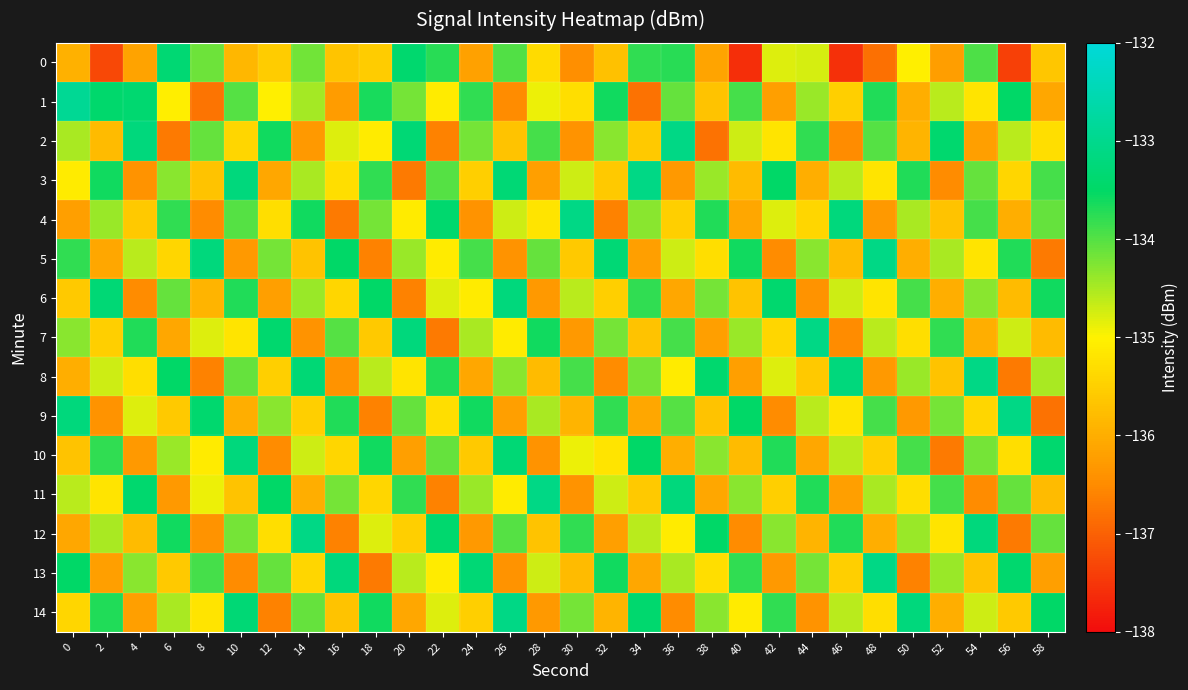

At which category does the chart reach its minimum across all series?

40